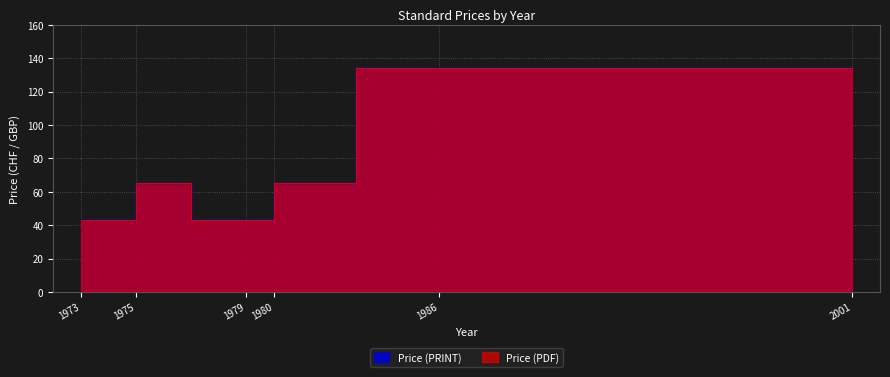

Is the value of Price (PRINT) at 1975 greater than the value of Price (PDF) at 1980?

No